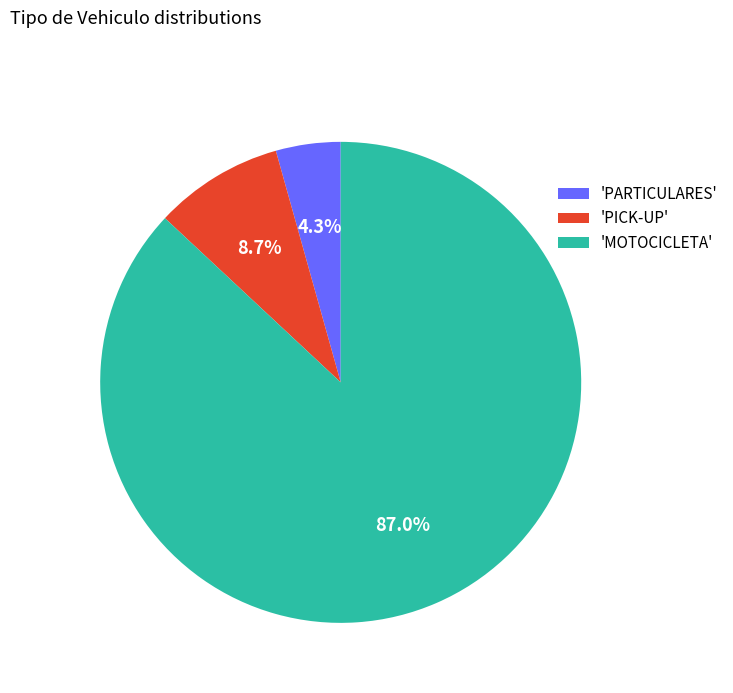

Rank the categories by value from highest to lowest.

'MOTOCICLETA', 'PICK-UP', 'PARTICULARES'